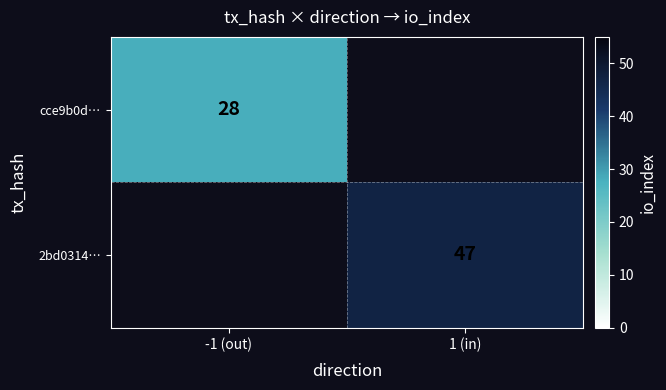

Is it true that cce9b0d… equals 38 at -1 (out)?

False